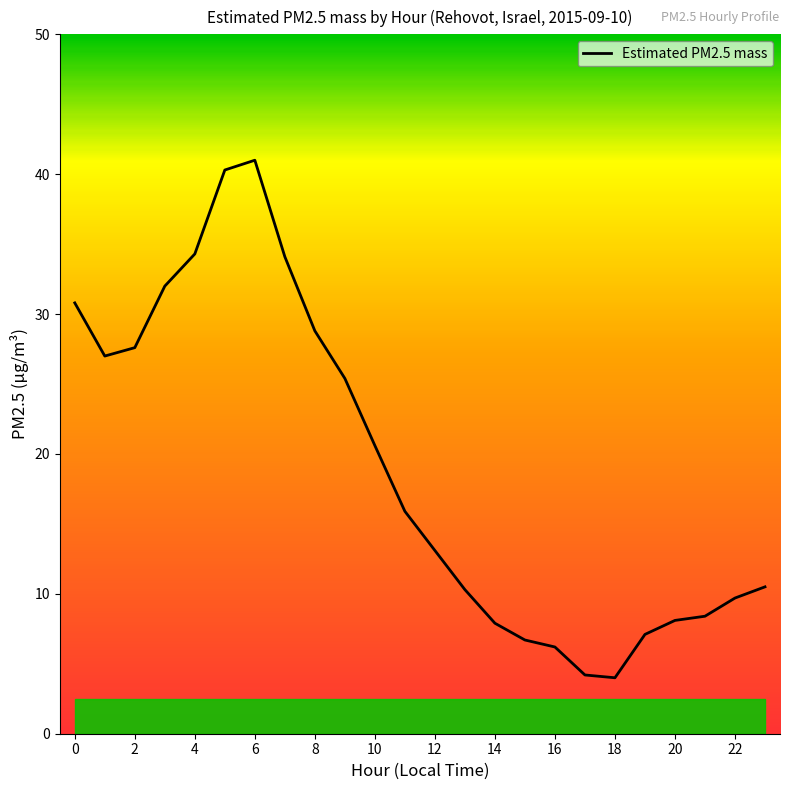

What is the difference between the maximum and minimum values?

37.0